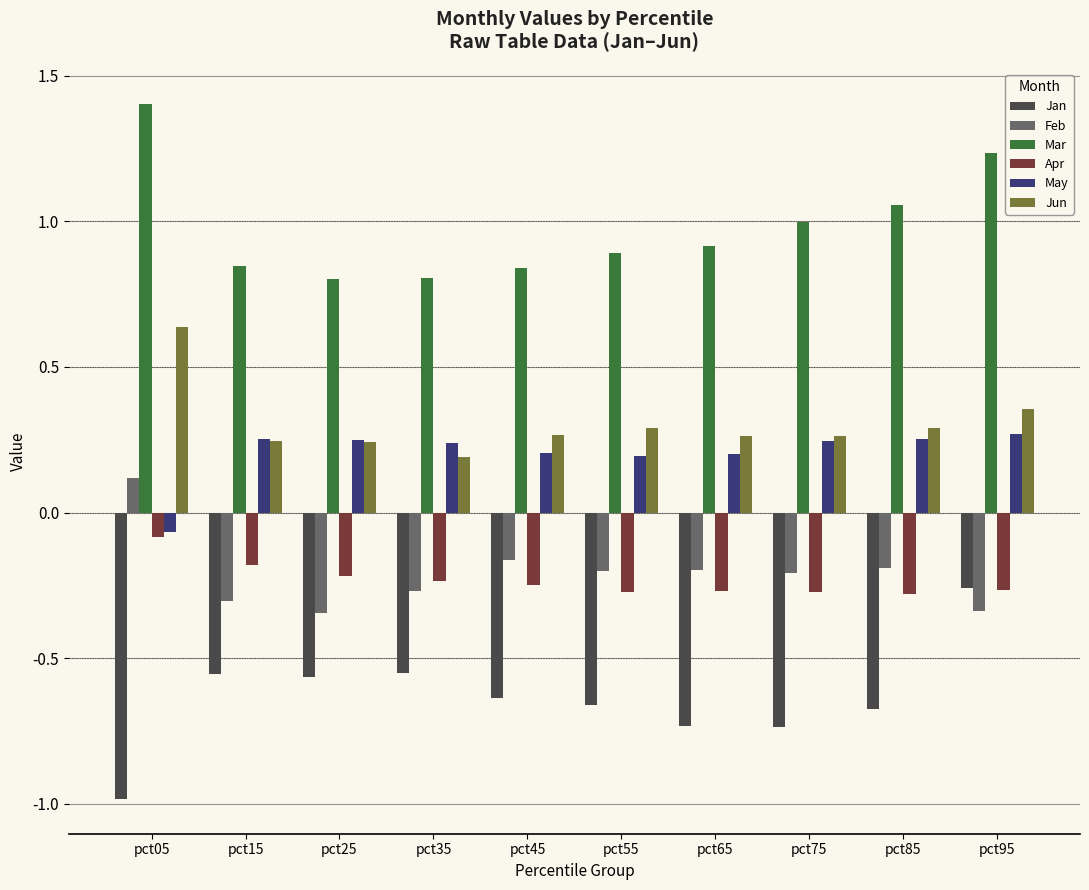

At which category does the chart reach its minimum across all series?

pct05